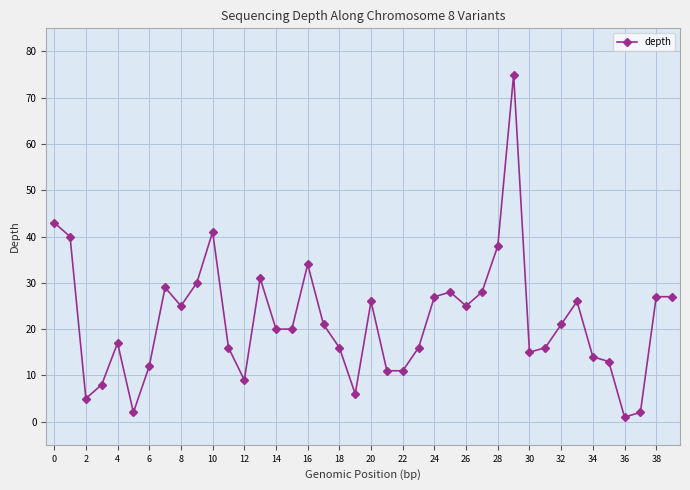

True or false: the data has more than 1 interior local peaks.

True